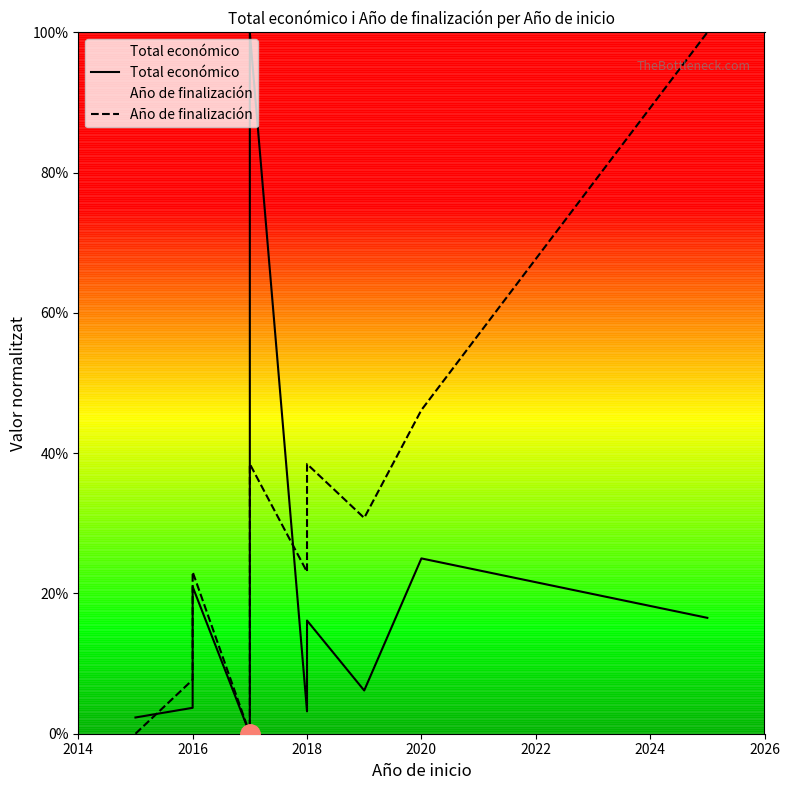

What is the highest value of the Año de finalización series?

1.0